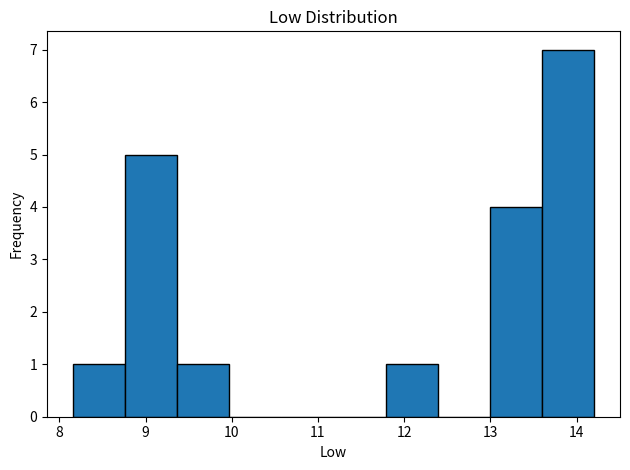

Reading left to right, transcribe this chart: for each bar, give the range it covers on the x-axis and its height. Neither the bar edges nor the heights are printed on the chart, so give them approximately, as read against the axes.

8.2 to 8.8: 1
8.8 to 9.4: 5
9.4 to 10.0: 1
10.0 to 10.6: 0
10.6 to 11.2: 0
11.2 to 11.8: 0
11.8 to 12.4: 1
12.4 to 13.0: 0
13.0 to 13.6: 4
13.6 to 14.2: 7